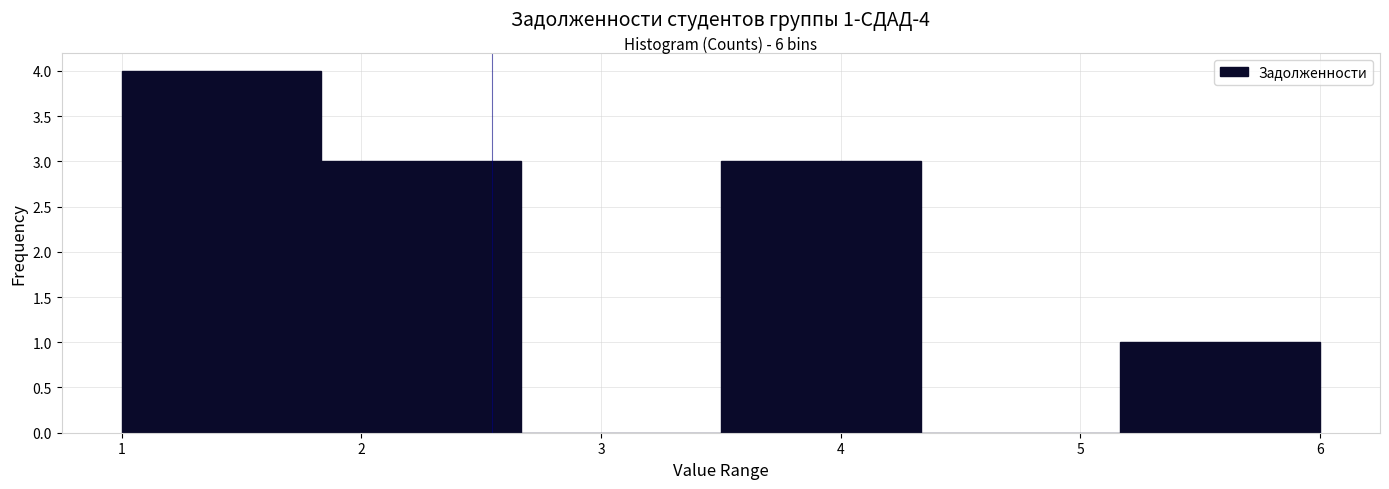

Which range on the x-axis has the tallest bar?

1.0 to 1.8